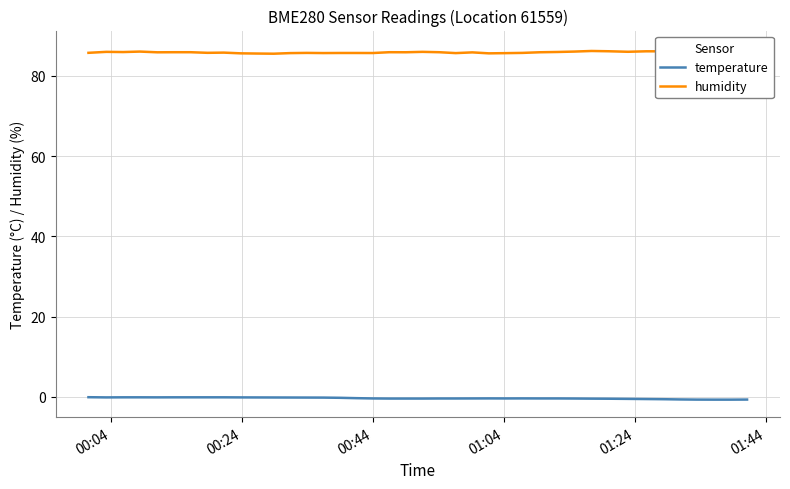

True or false: humidity and temperature intersect in this chart.

False